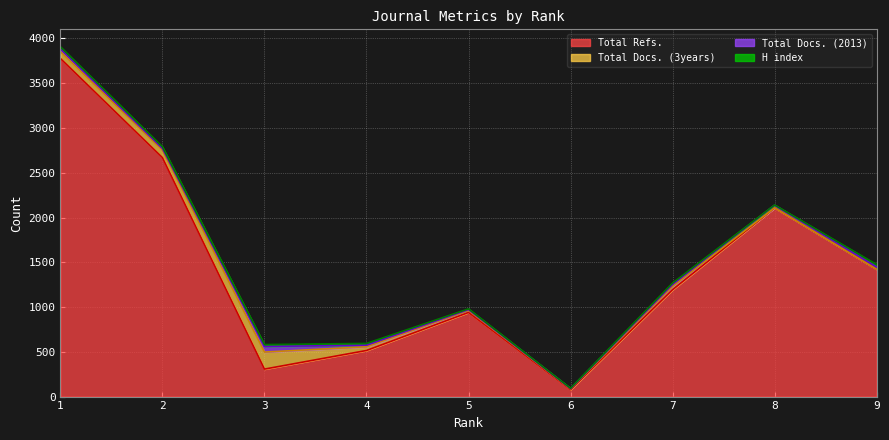

What is the highest value of the Total Refs. series?

3777